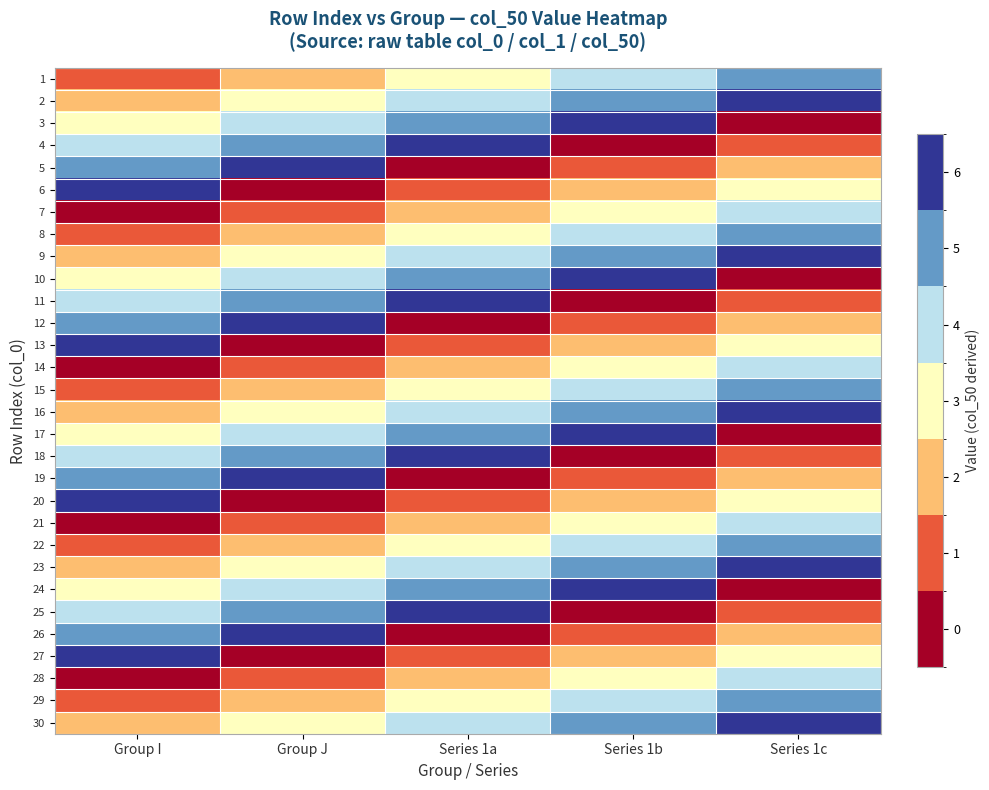

Which label corresponds to the largest value in the chart?

Series 1c